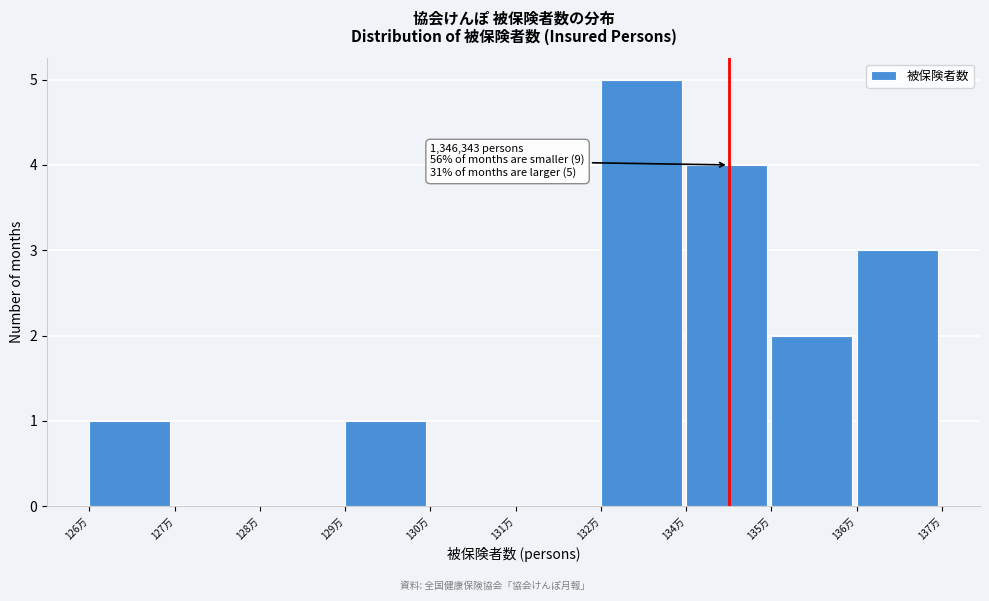

Reading left to right, extract all data points from this chart.

126万=1	127万=0	128万=0	129万=1	130万=0	131万=0	132万=5	134万=4	135万=2	136万=3